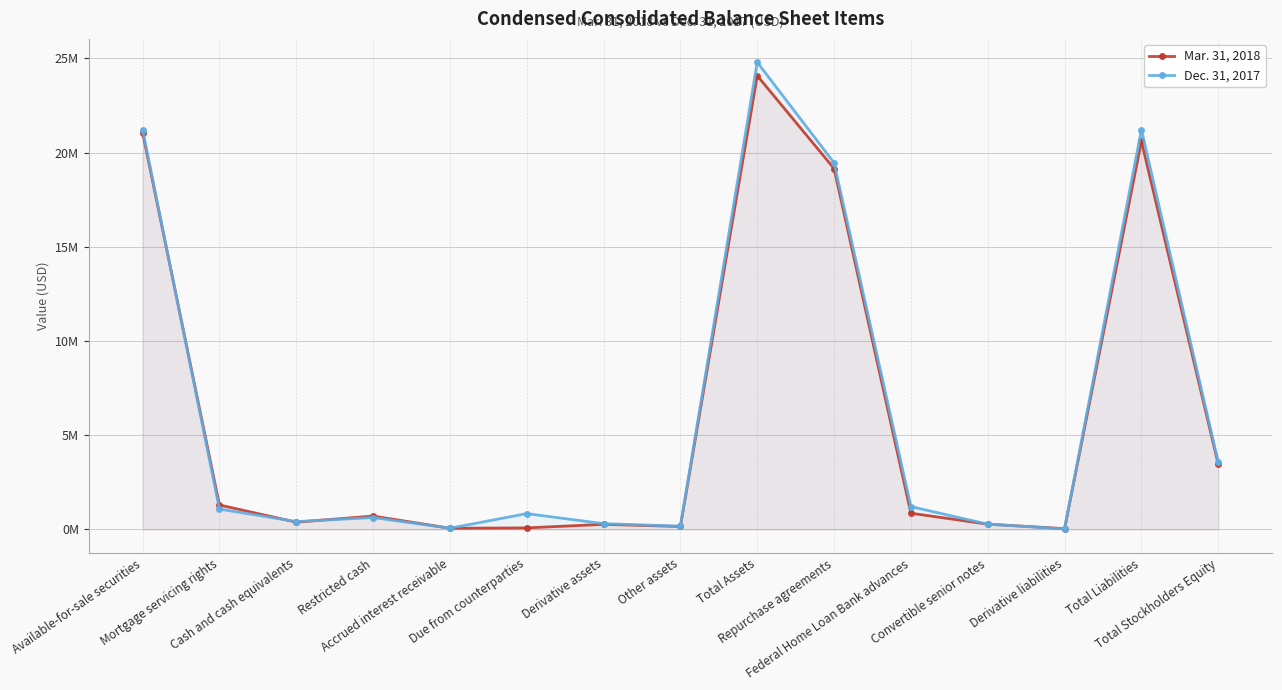

True or false: Dec. 31, 2017 has a value of 1707390 at Mortgage servicing rights.

False